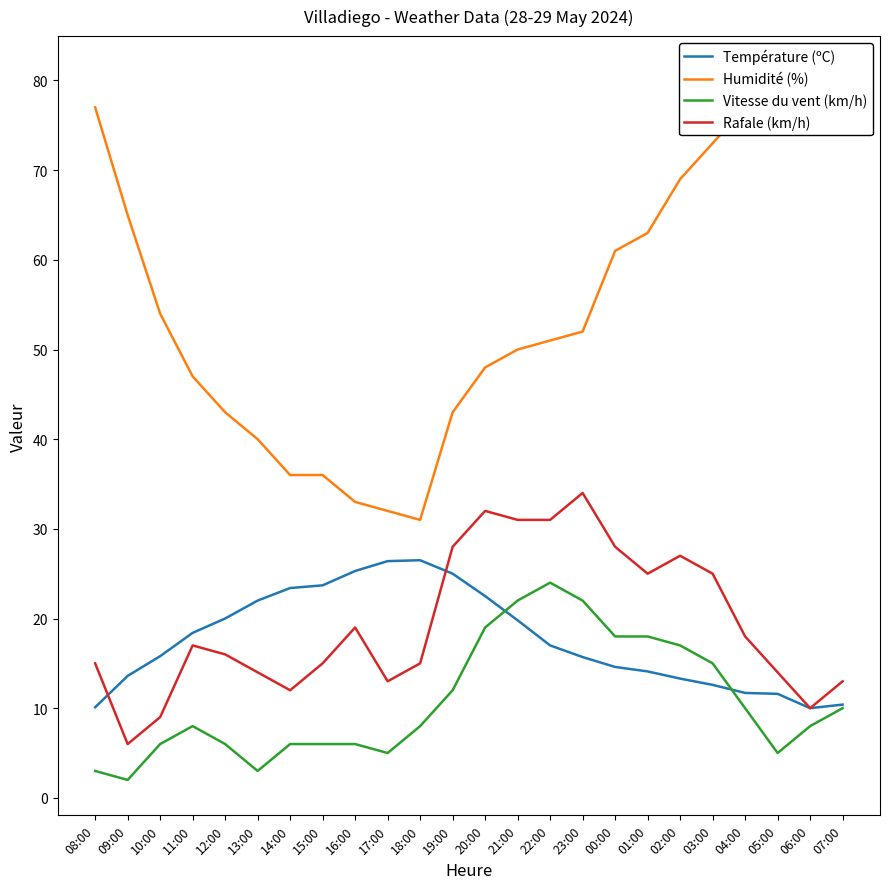

Rank the series by their maximum value, from lowest to highest.

Vitesse du vent (km/h), Température (ºC), Rafale (km/h), Humidité (%)